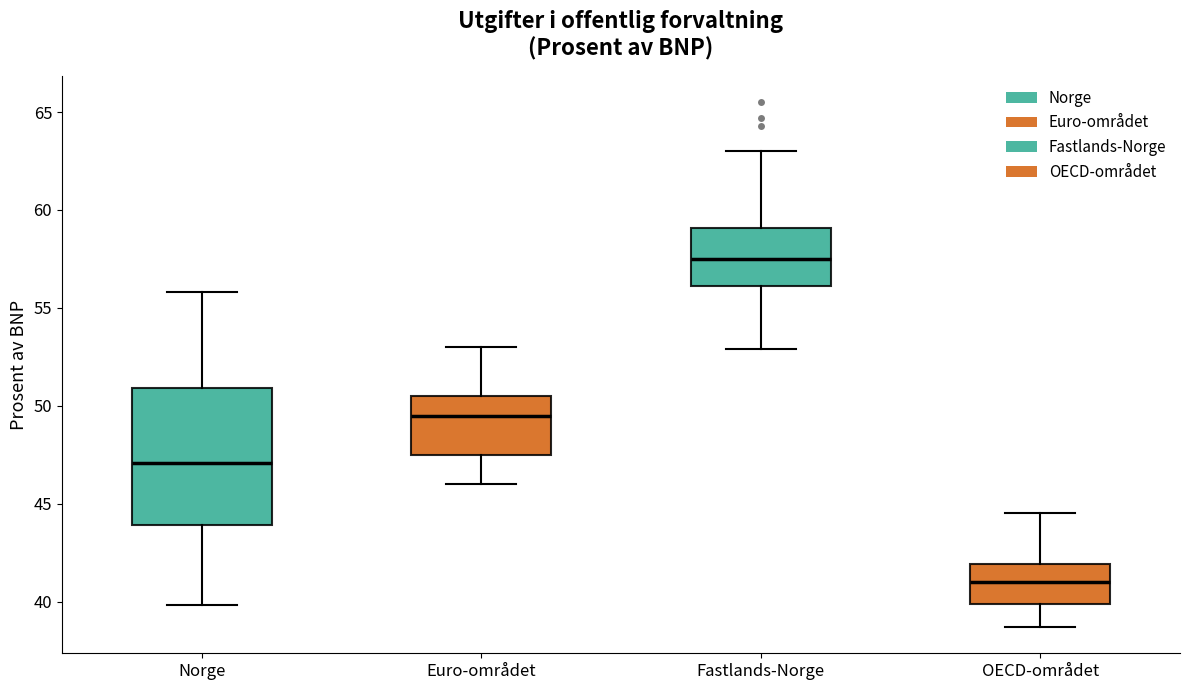

Which box is the tallest, from its lower edge to its upper edge?

Norge